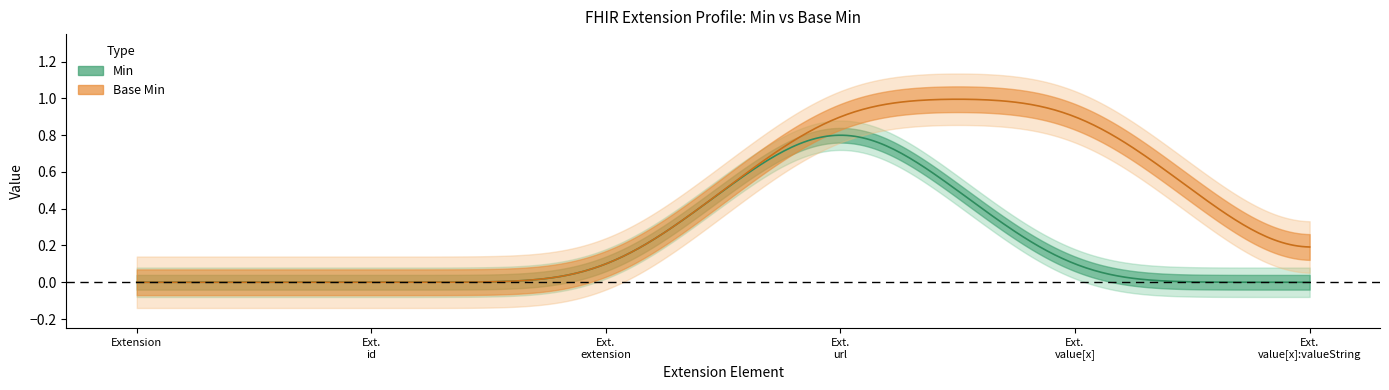

True or false: Base Min and Min cross at least once.

False